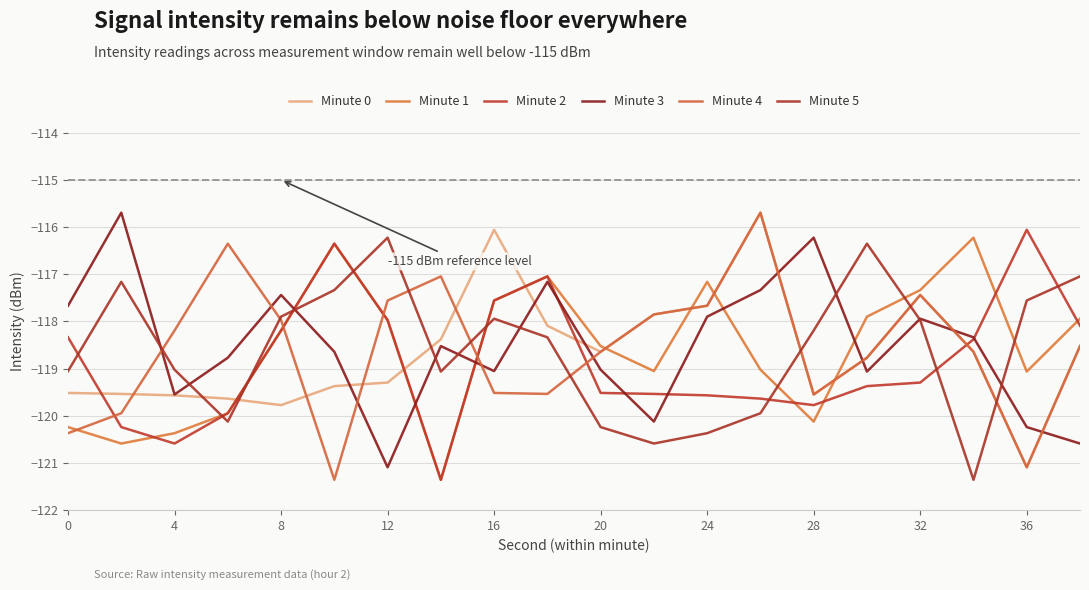

At which label is Minute 5 closest to -118?

32